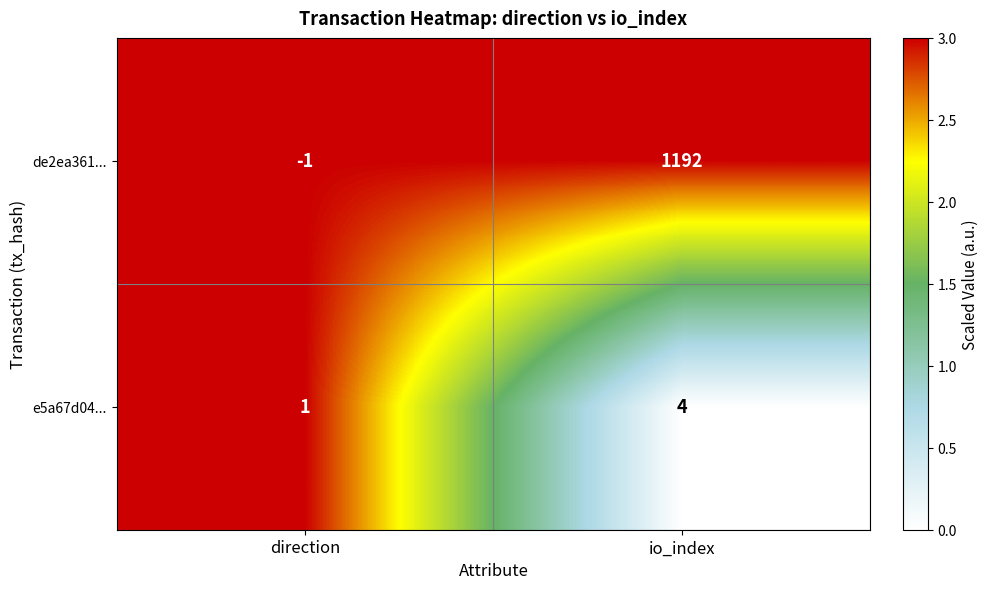

Rank the series by their average value, from highest to lowest.

de2ea361..., e5a67d04...